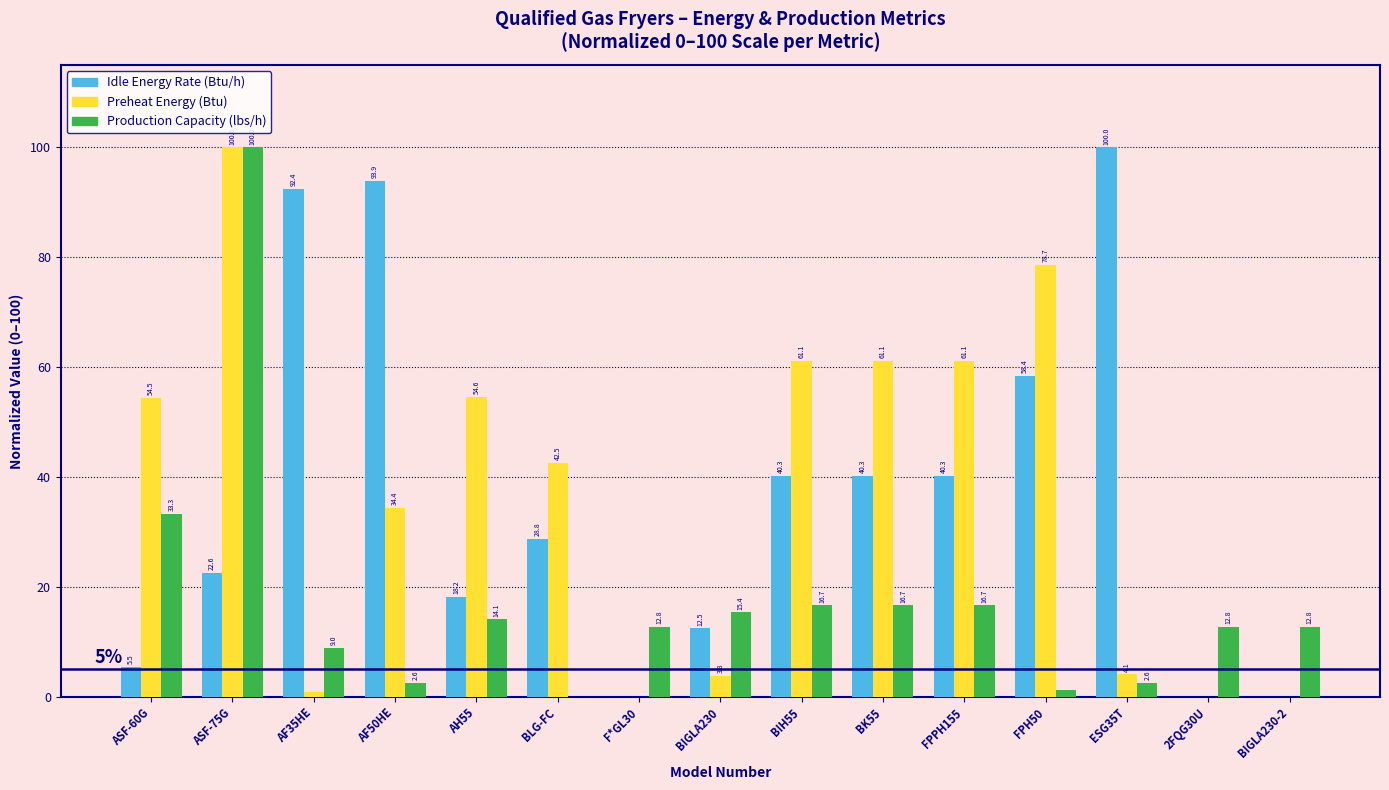

What are all the series names shown in the legend?

Idle Energy Rate (Btu/h), Preheat Energy (Btu), Production Capacity (lbs/h)